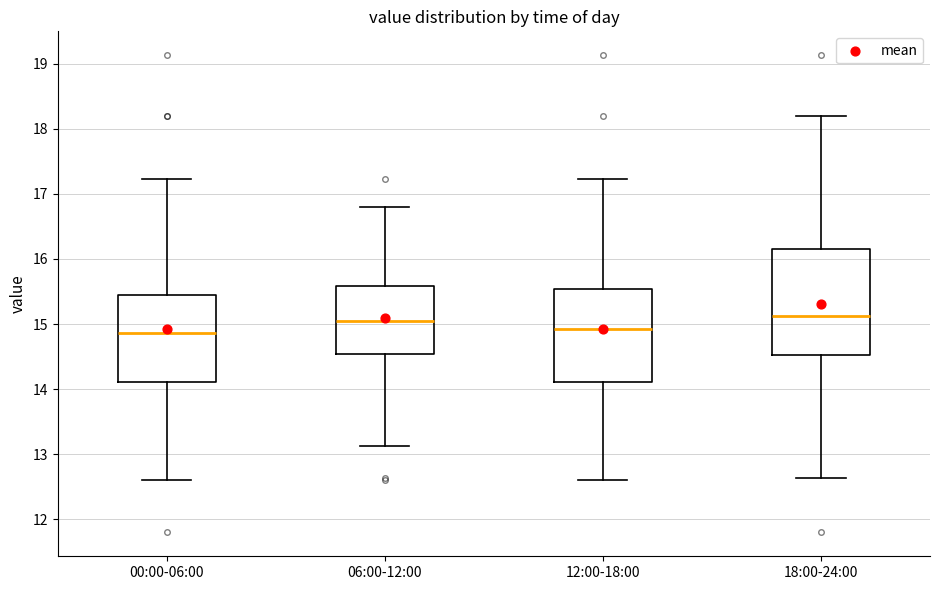

Where does the median line of the box for 00:00-06:00 sit on the y-axis? The values are not printed on the chart, so give them approximately, as read against the axis.

14.9